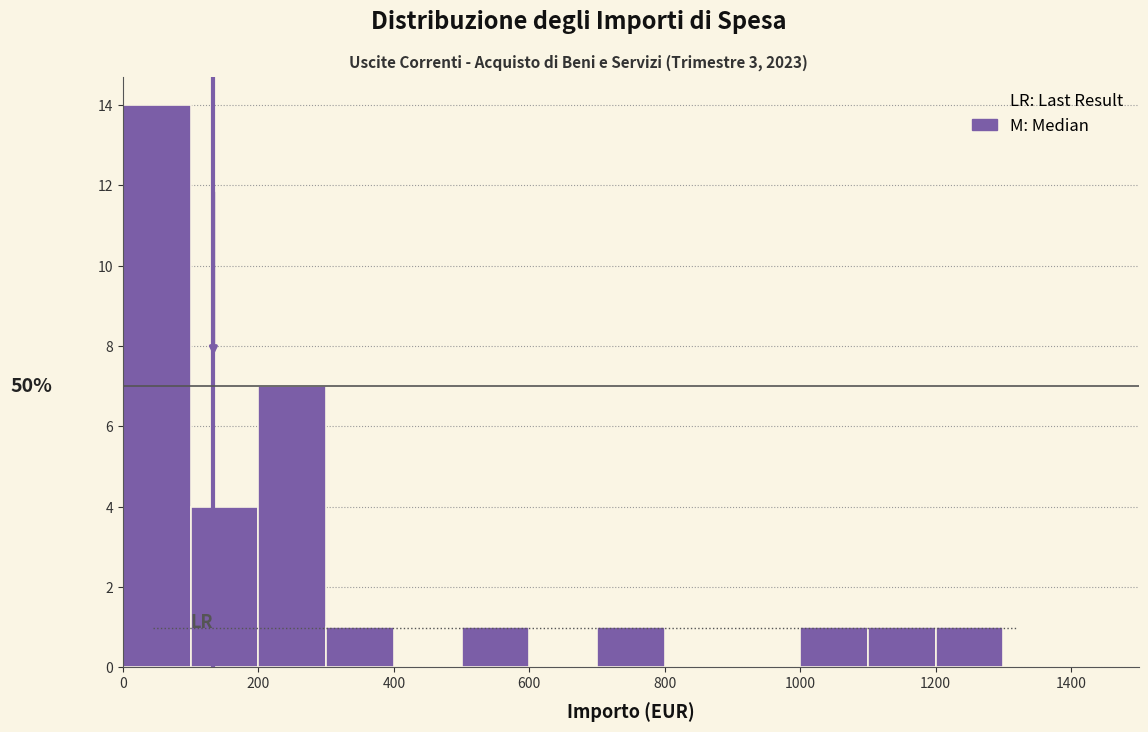

Over which range of the x-axis is the bar tallest?

0 to 100